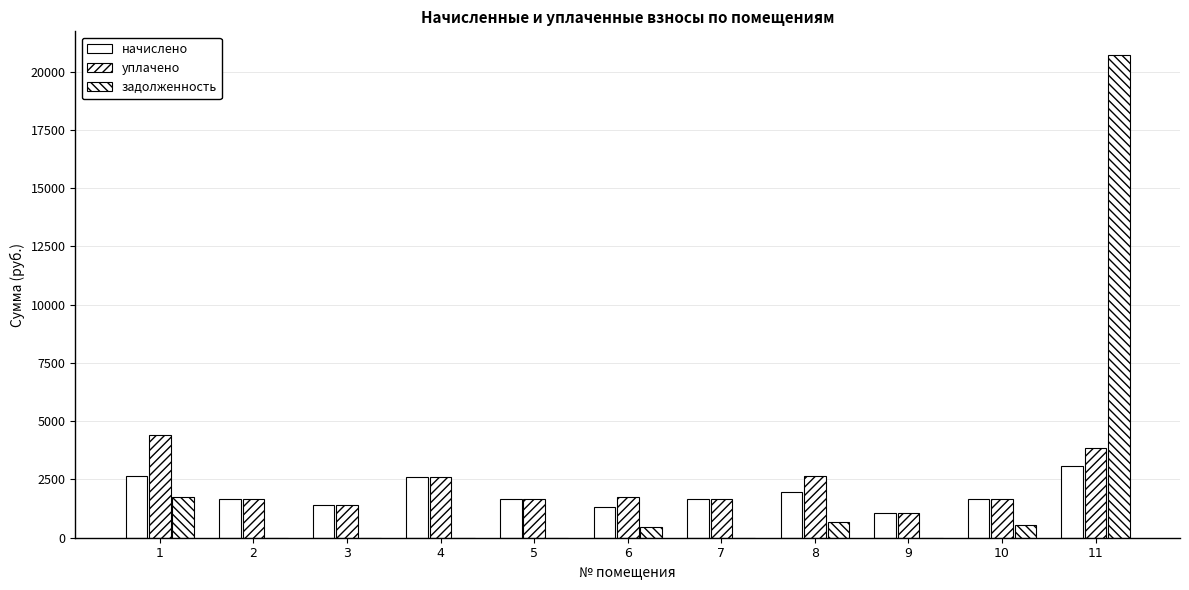

How many groups of bars are there?

11